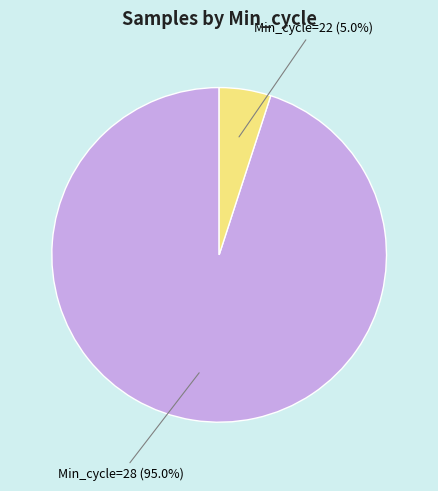

Does any single category account for the majority?

Yes